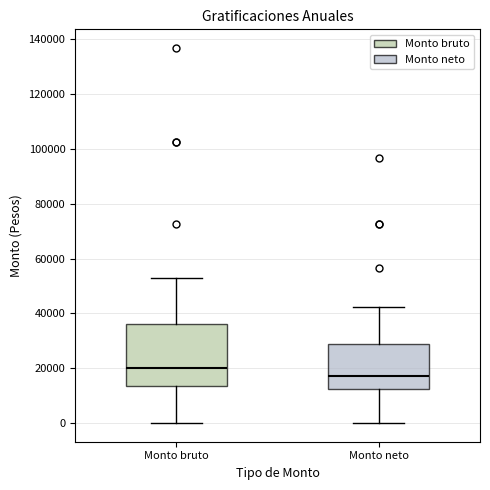

Which box's median line is the lowest?

Monto neto